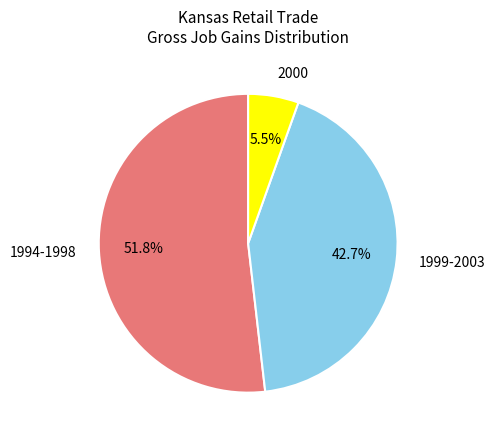

To the nearest percent, what is the difference between the largest and smallest slice percentages?

46%